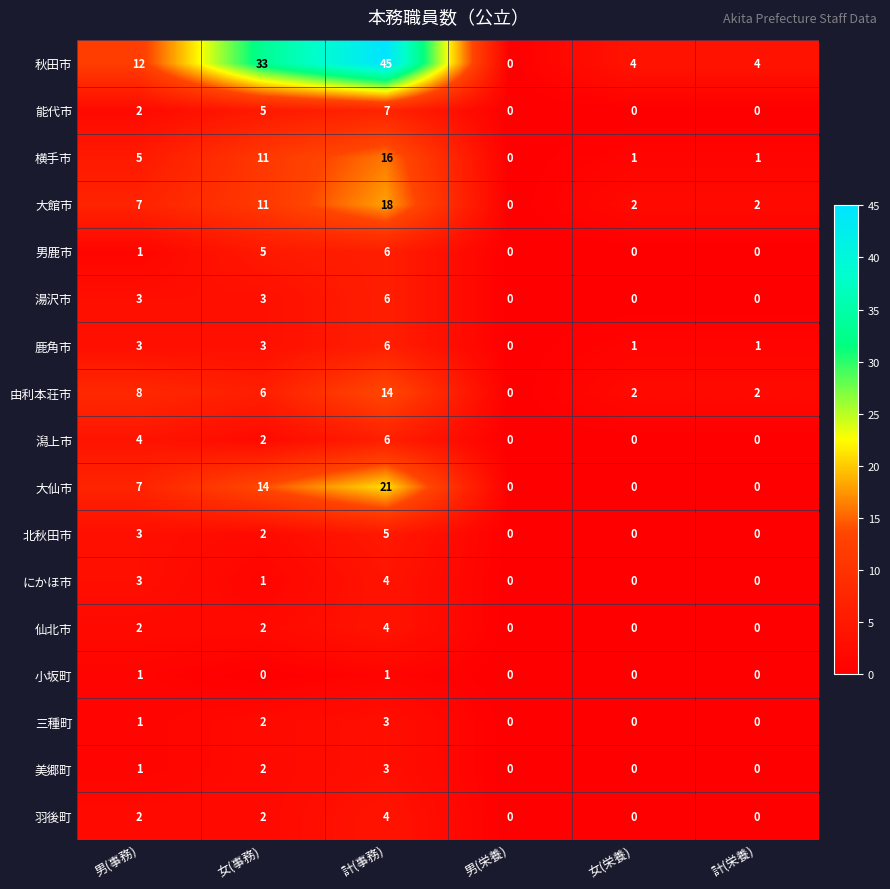

What is the greatest value displayed?

45